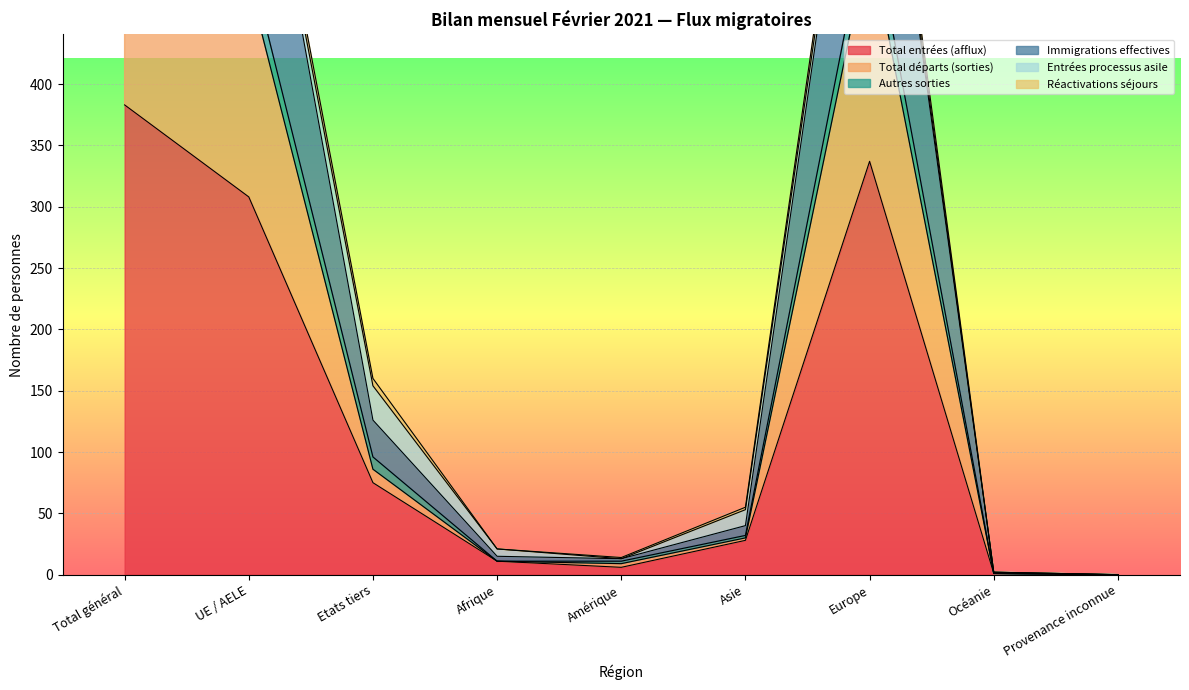

True or false: Total entrées (afflux) has a value of 75 at Etats tiers.

True